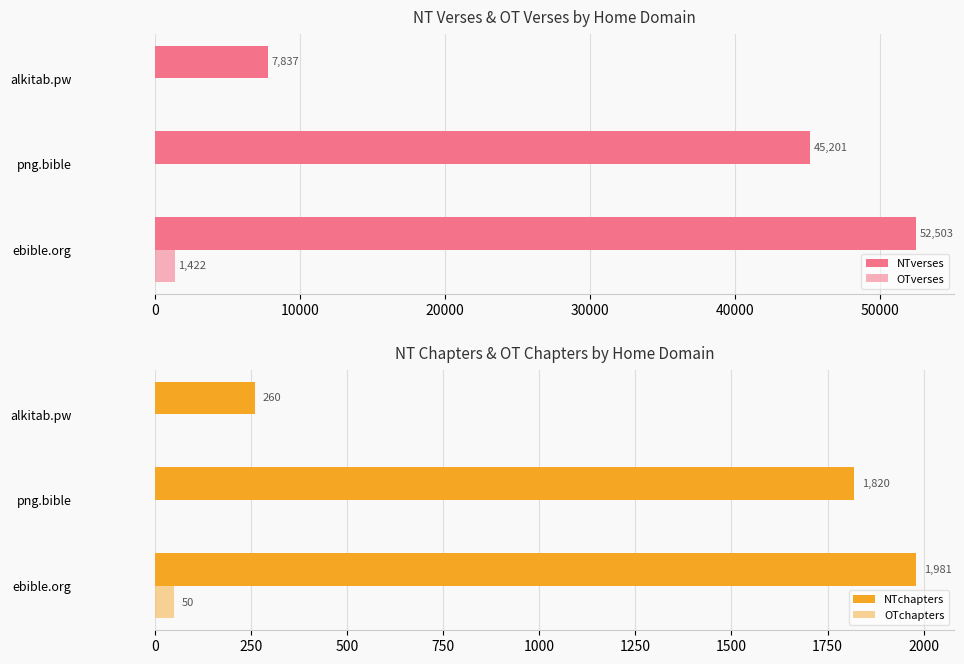

At which label does OTchapters reach its peak?

ebible.org